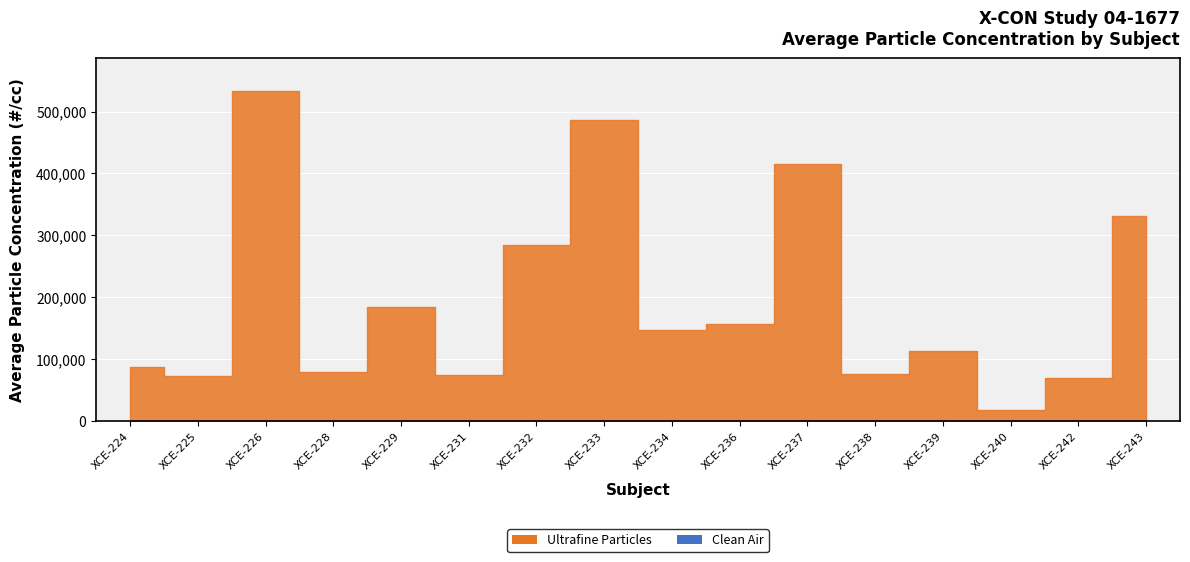

Rank the series at XCE-239 from highest to lowest value.

Ultrafine Particles, Clean Air